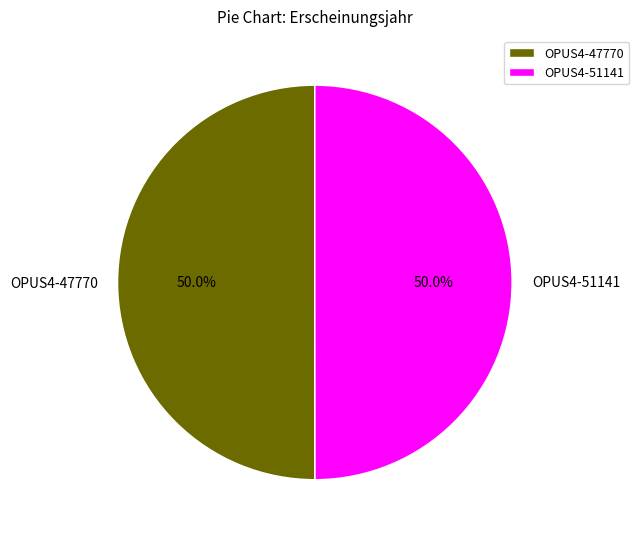

What percentage do OPUS4-47770 and OPUS4-51141 together represent?

100.0%